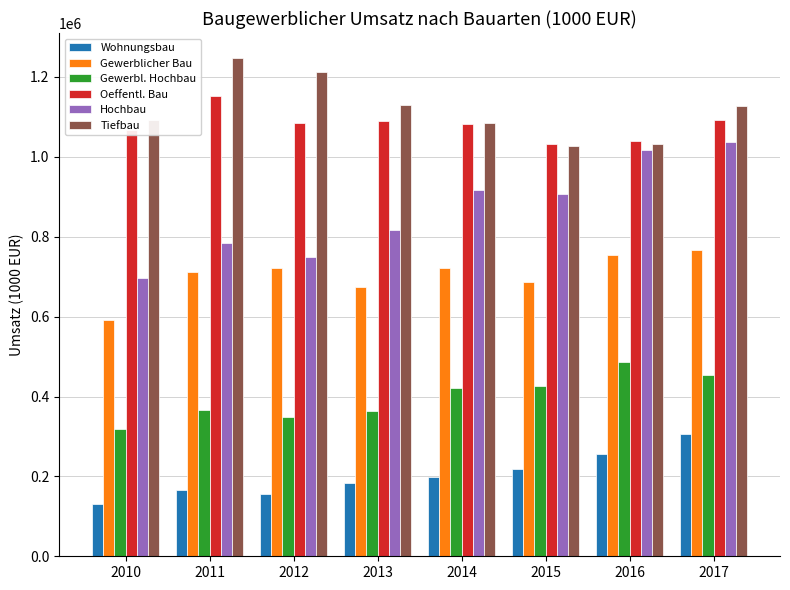

What value does the Gewerblicher Bau series have at 2011?

711924.1